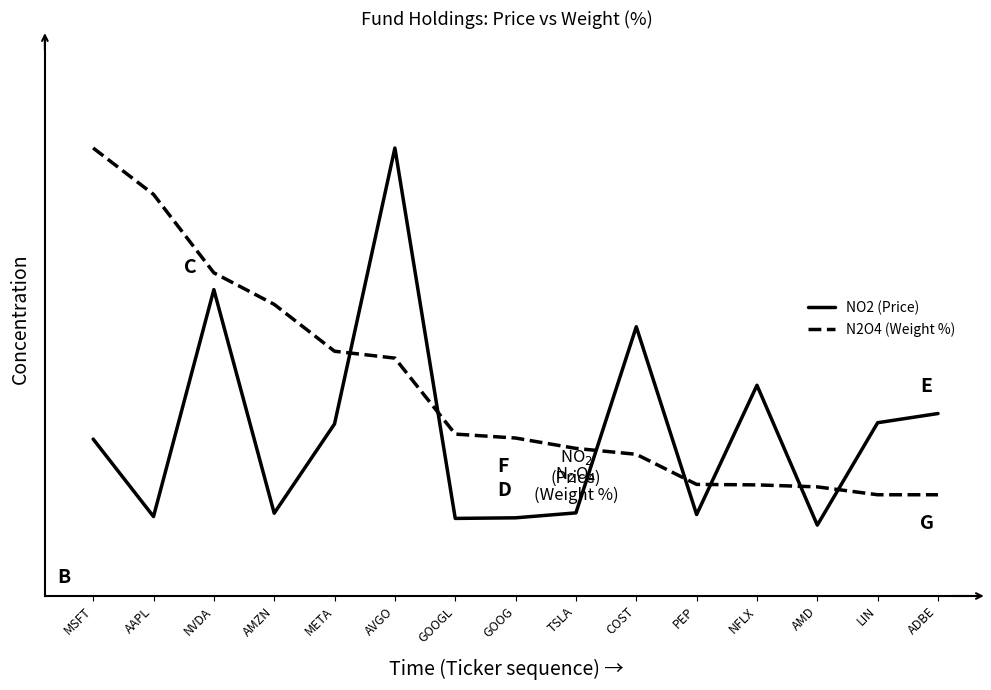

Which series has the largest range (max minus min)?

NO2 (Price)